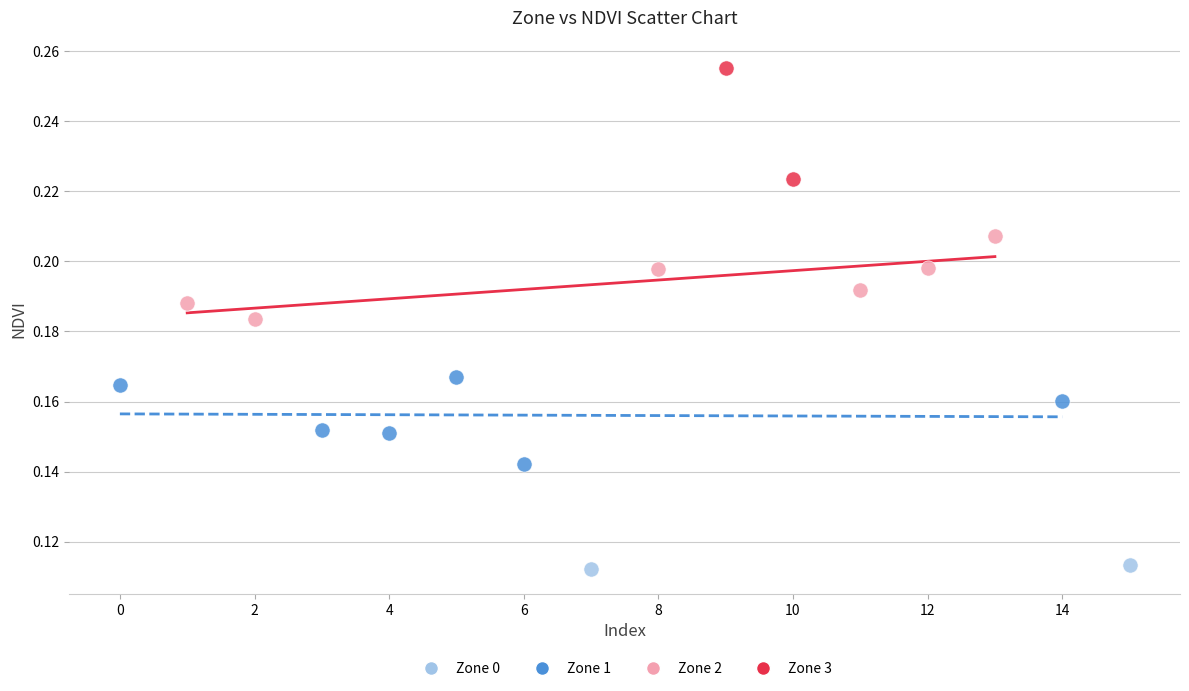

What are all the series names shown in the legend?

Zone 0, Zone 1, Zone 2, Zone 3